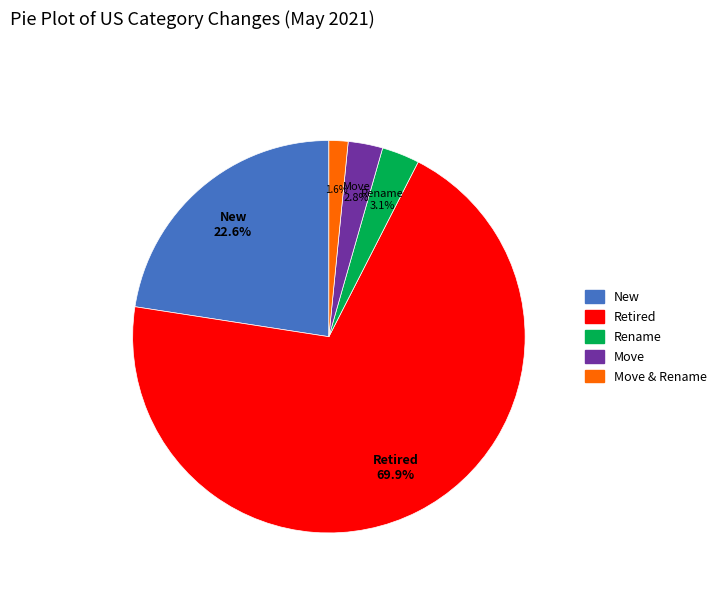

Does any single category account for the majority?

Yes